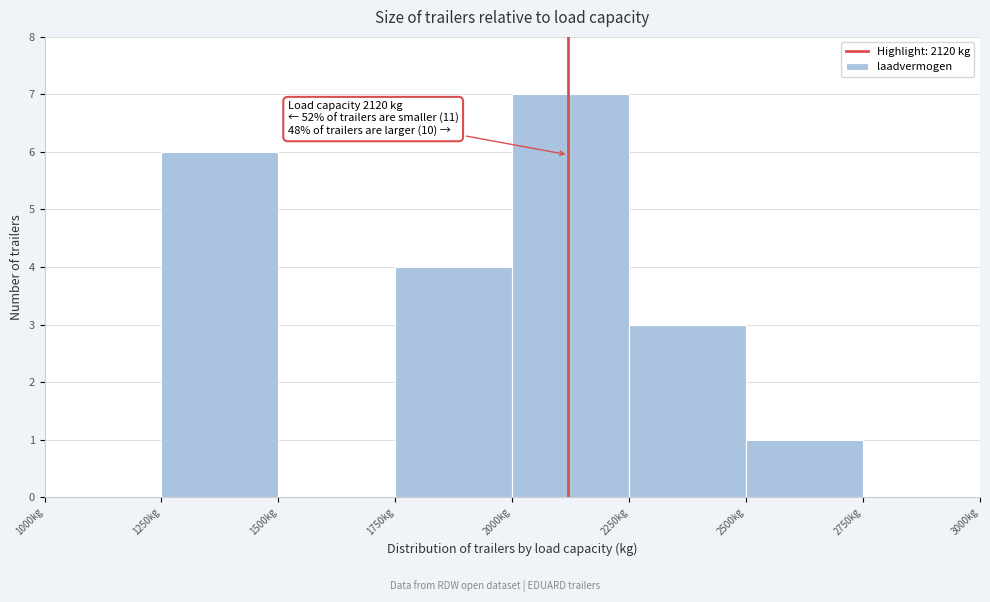

Over which range of the x-axis is the bar tallest?

2000 to 2250